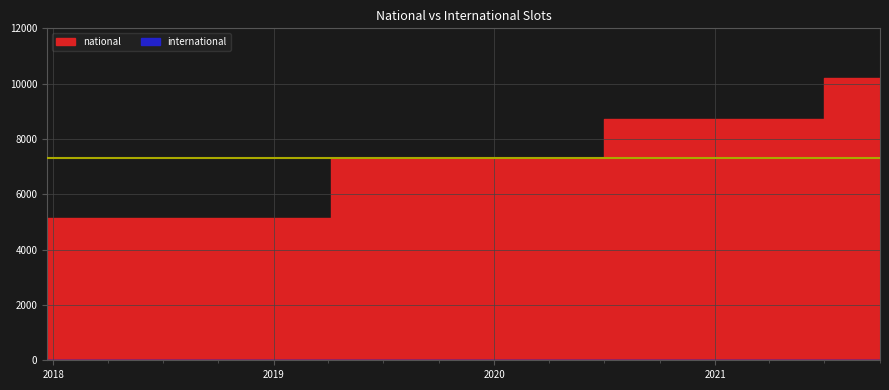

What position from the left is 2018-09-28?

4